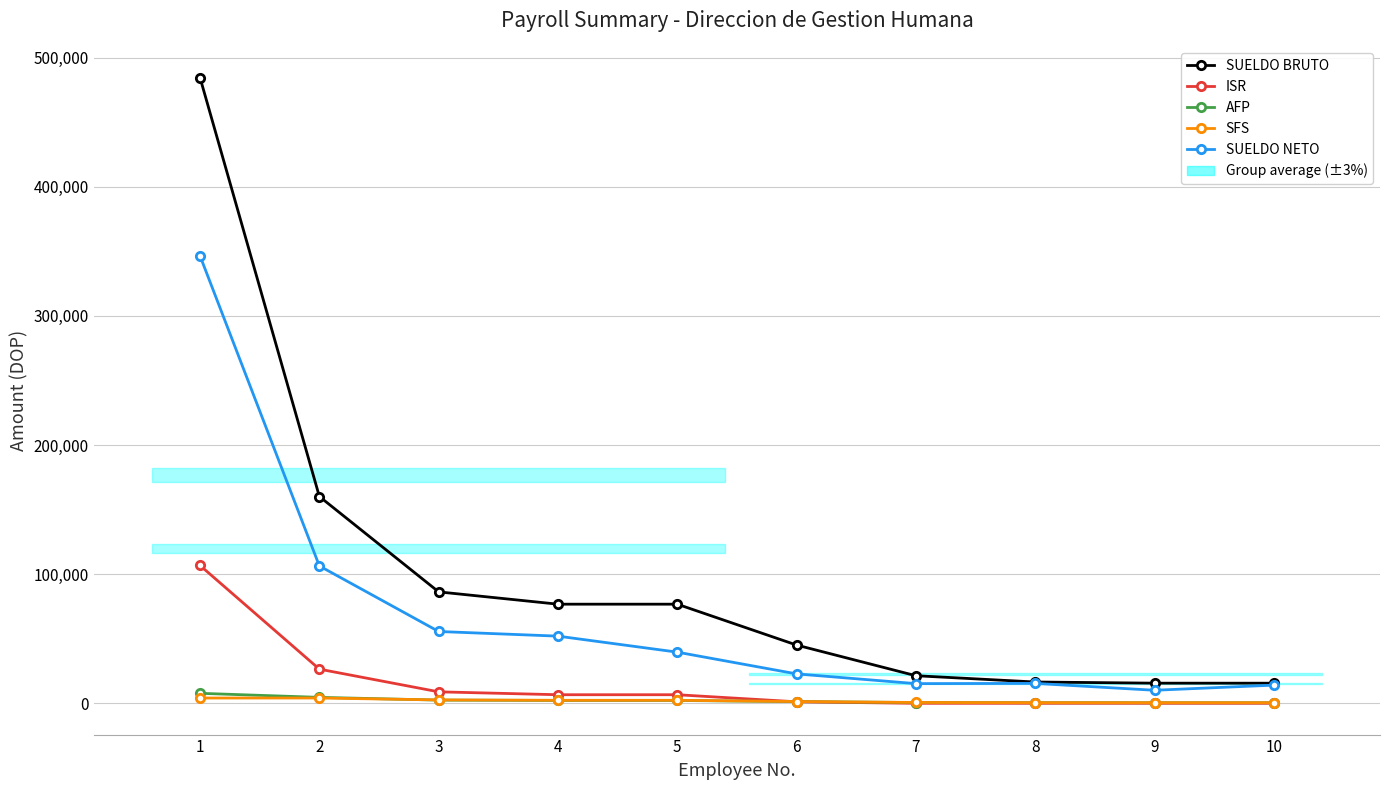

Reading left to right, transcribe all the data shown in this chart.

SUELDO BRUTO: 1=484484.0	2=160160.0	3=86294.0	4=76767.0	5=76767.0	6=45108.0	7=21362.0	8=16496.0	9=15597.0	10=15572.0
ISR: 1=106744.6	2=26449.2	3=8881.4	4=6641.9	5=6641.9	6=1163.6	7=0.0	8=0.0	9=0.0	10=0.0
AFP: 1=7738.7	2=4596.6	3=2476.6	4=2203.2	5=2203.2	6=1294.6	7=613.1	8=473.4	9=447.6	10=446.9
SFS: 1=4098.5	2=4098.5	3=2623.3	4=2333.7	5=2333.7	6=1371.3	7=649.4	8=501.5	9=474.1	10=473.4
SUELDO NETO: 1=346463.5	2=106383.8	3=55611.1	4=52017.1	5=39618.8	6=22777.4	7=15243.1	8=15413.6	9=10097.5	10=14076.7